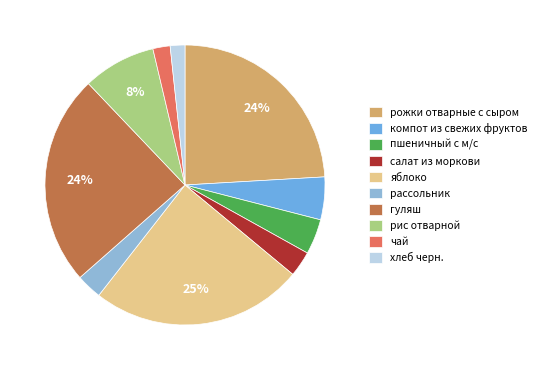

To the nearest percent, what is the difference between the чай and рассольник slice percentages?

1%